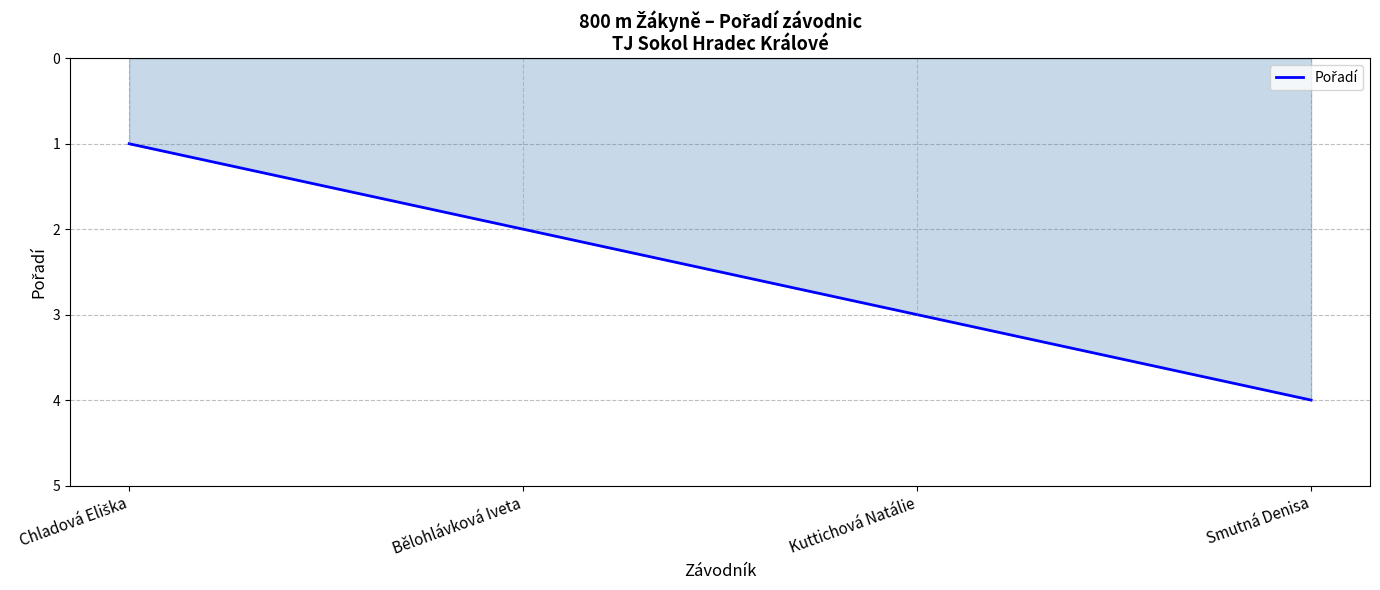

Which category has the highest value across all series?

Smutná Denisa